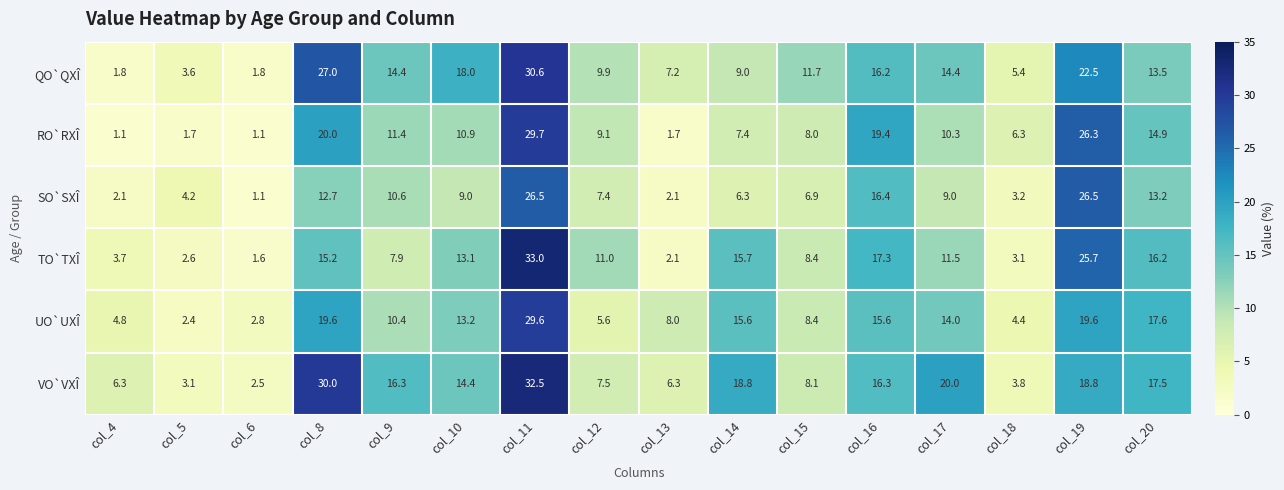

Which category has the highest value across all series?

col_11